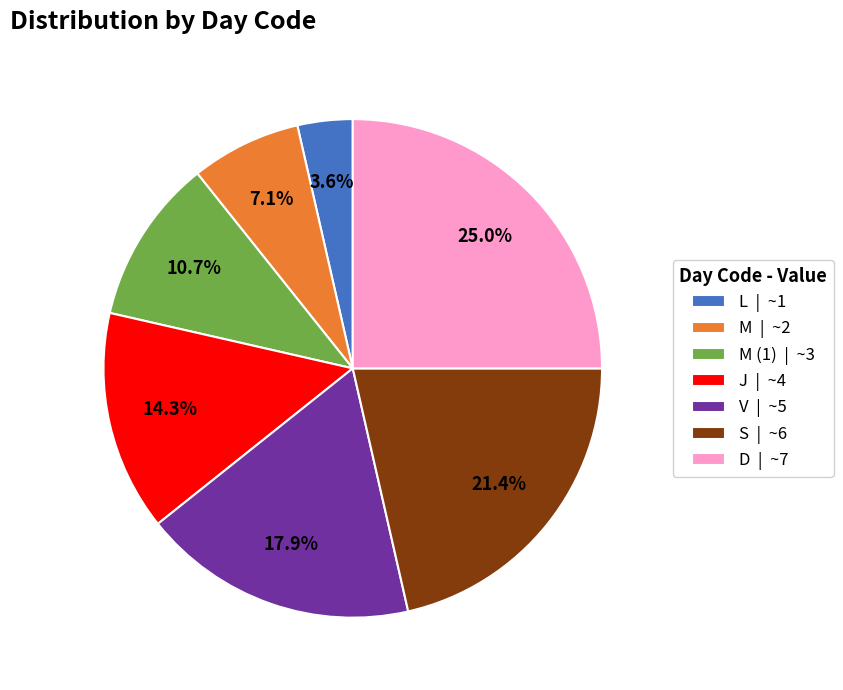

To the nearest percent, what is the difference between the largest and smallest slice percentages?

21%